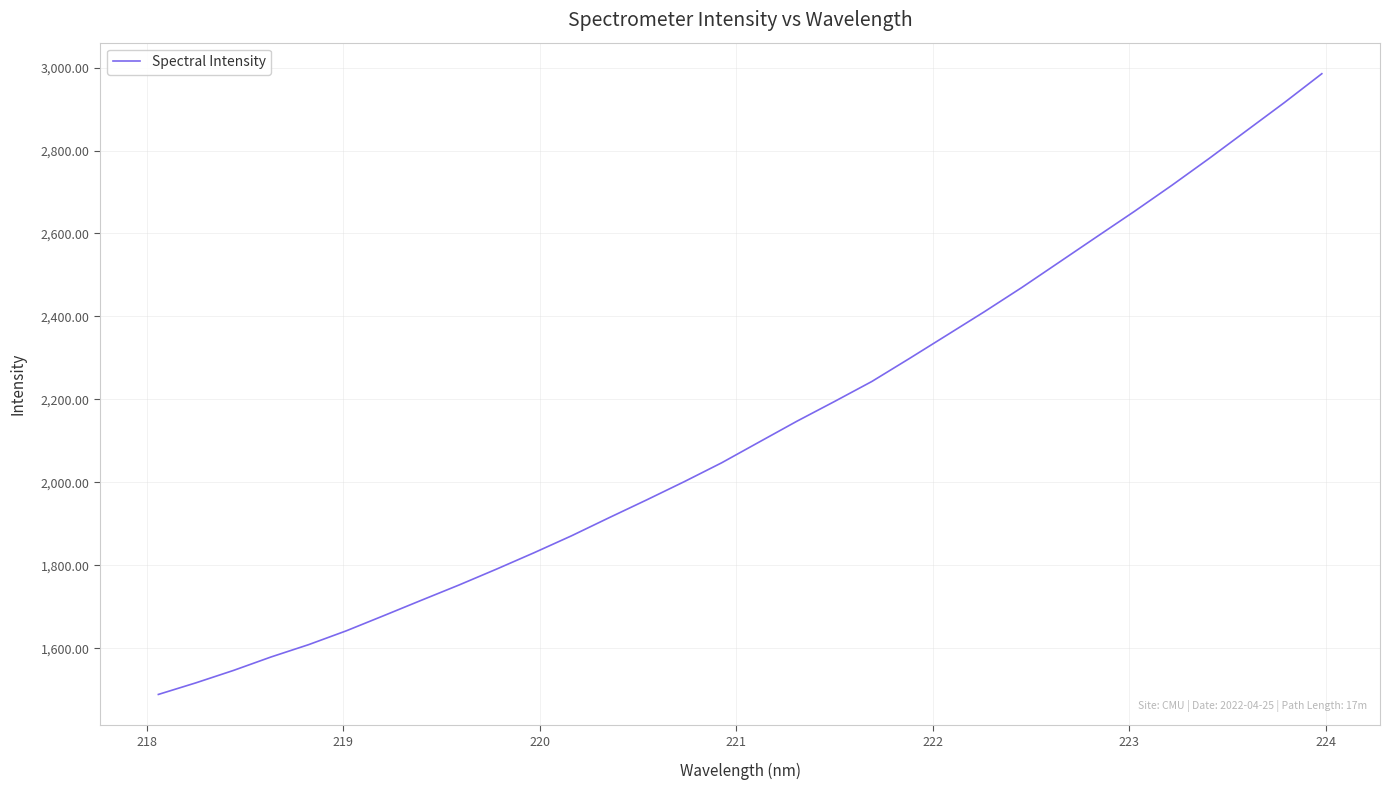

What is the smallest value displayed?

1488.6